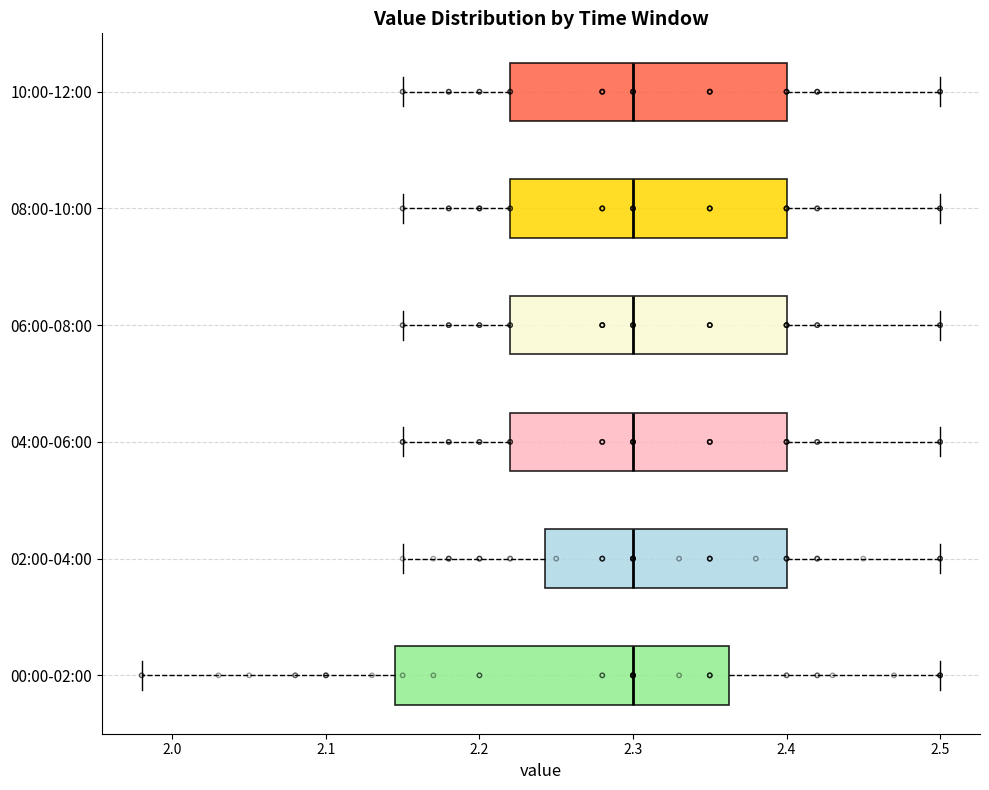

Comparing the boxes themselves (not the whiskers), which one is the widest?

00:00-02:00